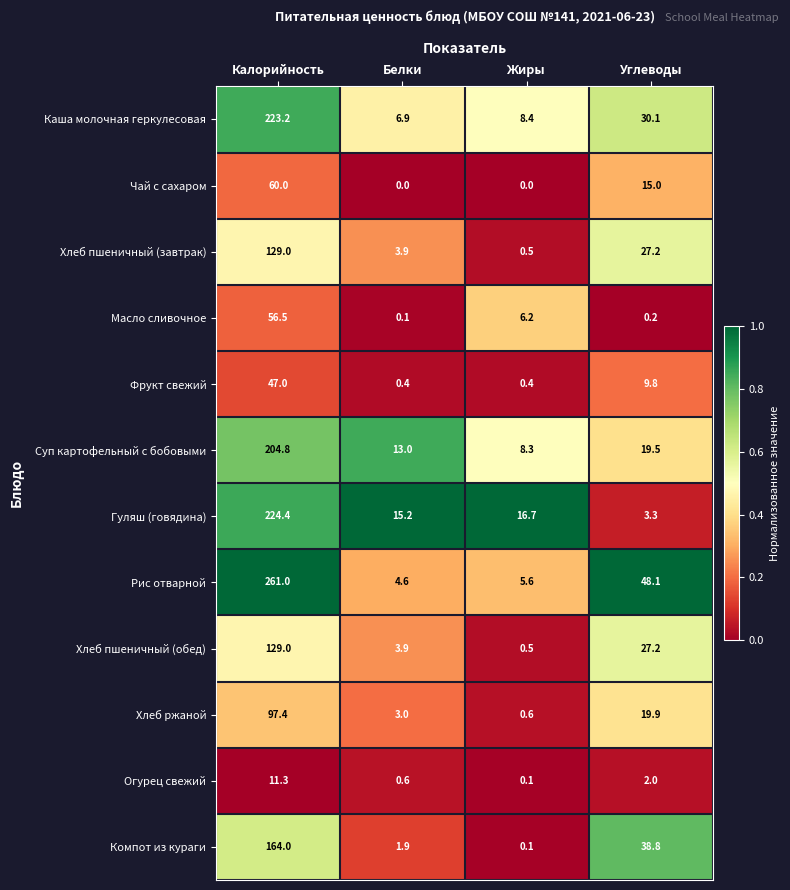

The Каша молочная геркулесовая series shows 11.7 at Белки. True or false?

False